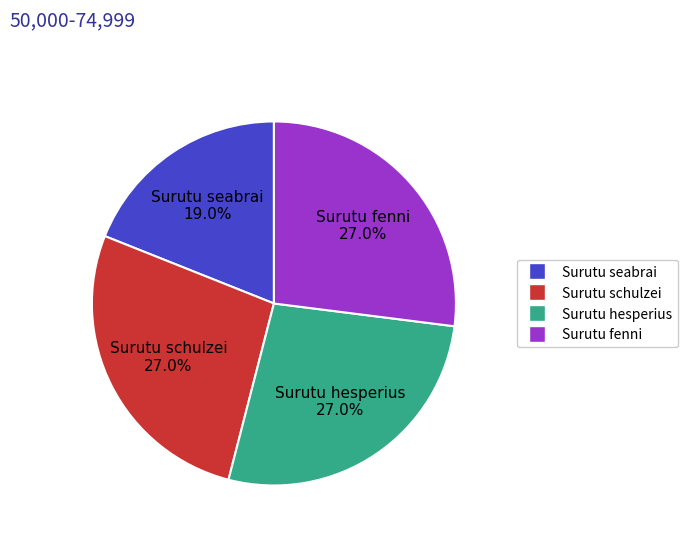

Do Surutu hesperius and Surutu fenni together represent more than half of the pie?

Yes